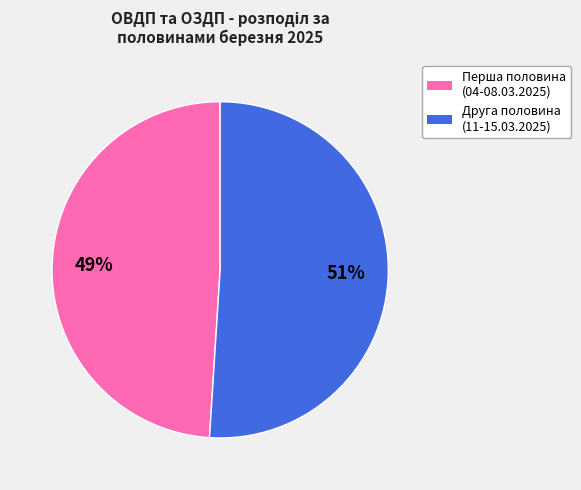

Is there a majority slice in this chart?

Yes